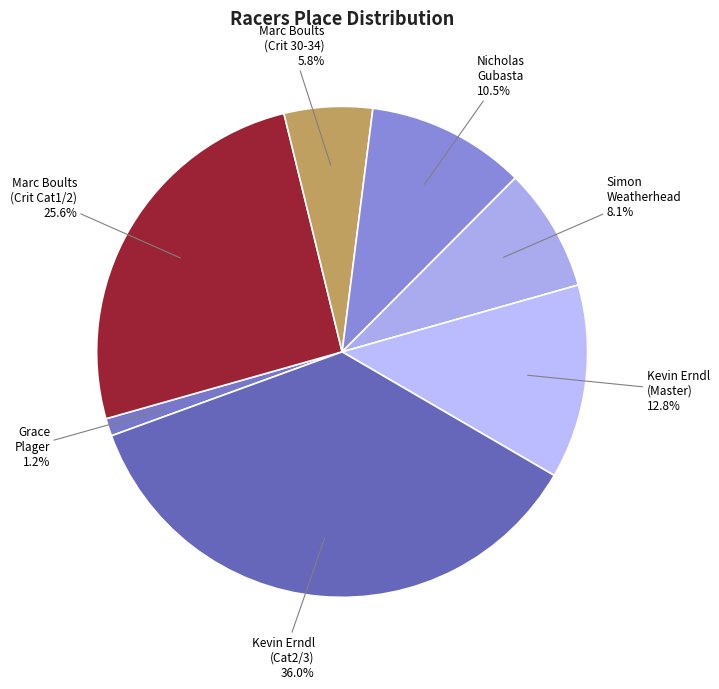

Which category has the smallest portion of the pie?

Grace